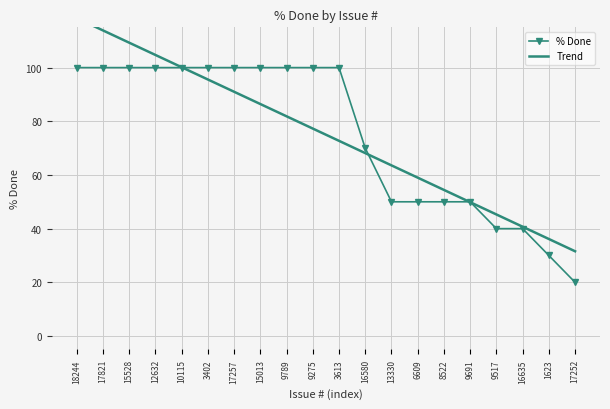

What is the total value across all series at 17821?

213.9